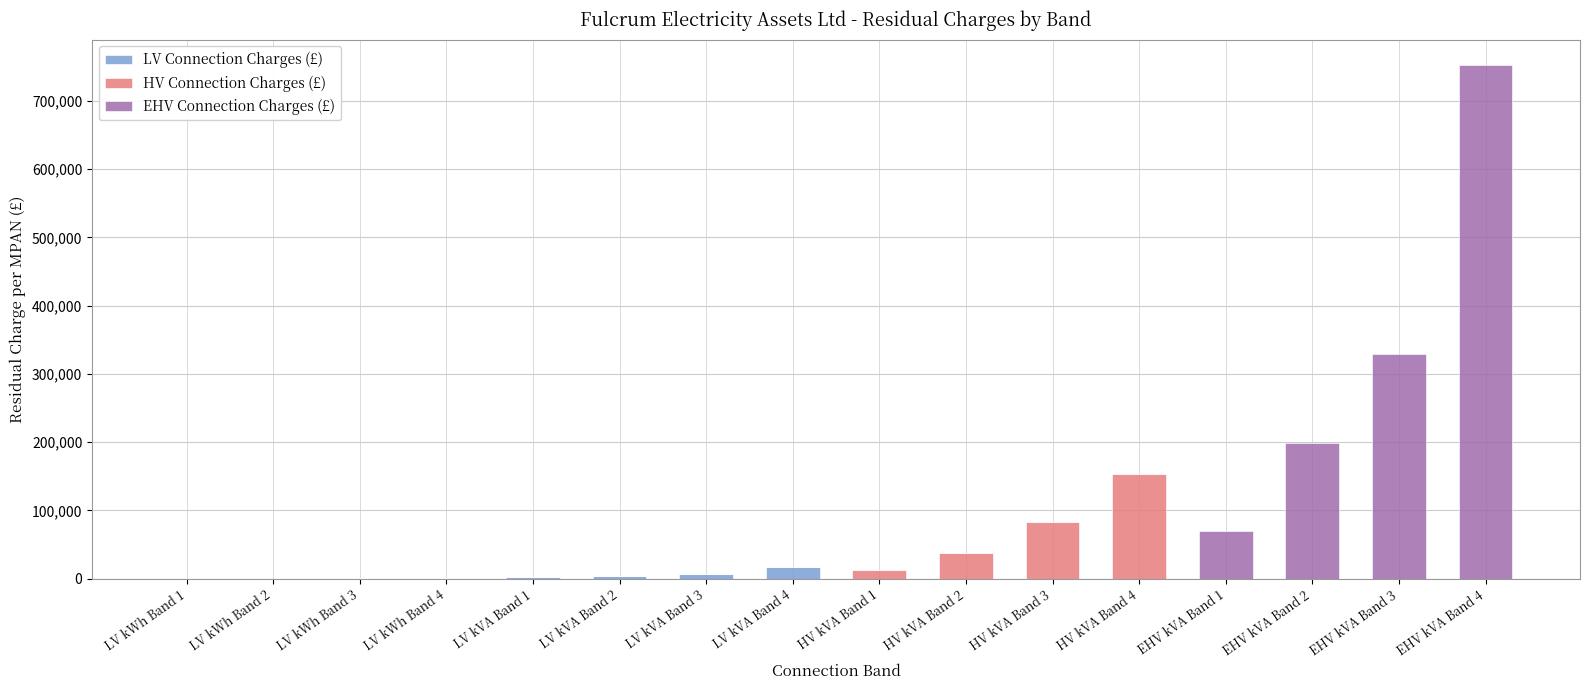

What is the highest value of the LV Connection Charges (£) series?

16538.4